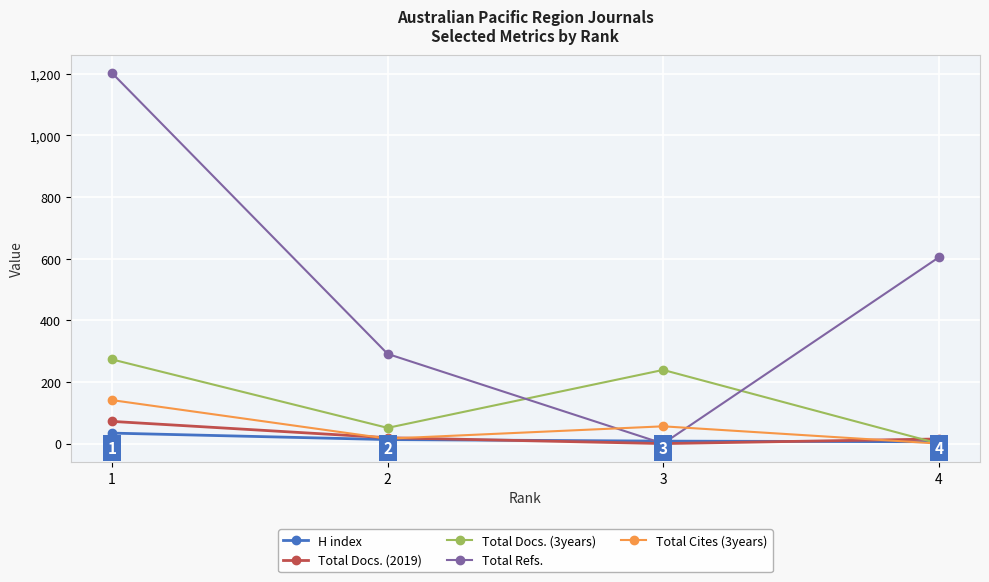

At which label does Total Refs. first exceed 604?

1